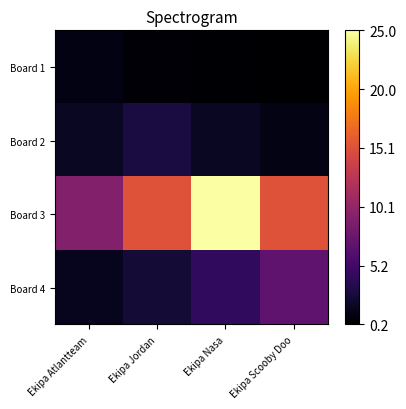

Reading right to left, list all the values displayed in this chart.

Board 1: Ekipa Scooby Doo=0.2	Ekipa Nasa=0.4	Ekipa Jordan=0.6	Ekipa Atlantteam=1.0
Board 2: Ekipa Scooby Doo=1.1	Ekipa Nasa=1.8	Ekipa Jordan=3.0	Ekipa Atlantteam=1.8
Board 3: Ekipa Scooby Doo=15.2	Ekipa Nasa=25.0	Ekipa Jordan=15.2	Ekipa Atlantteam=9.2
Board 4: Ekipa Scooby Doo=7.0	Ekipa Nasa=4.2	Ekipa Jordan=2.6	Ekipa Atlantteam=1.6